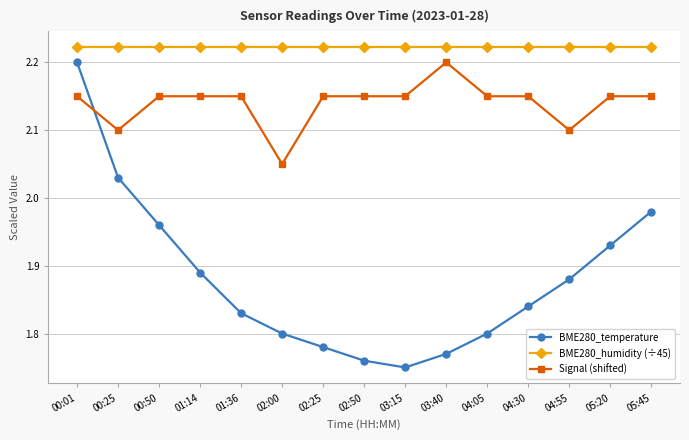

Between 00:50 and 01:36, which series saw the biggest shift?

BME280_temperature